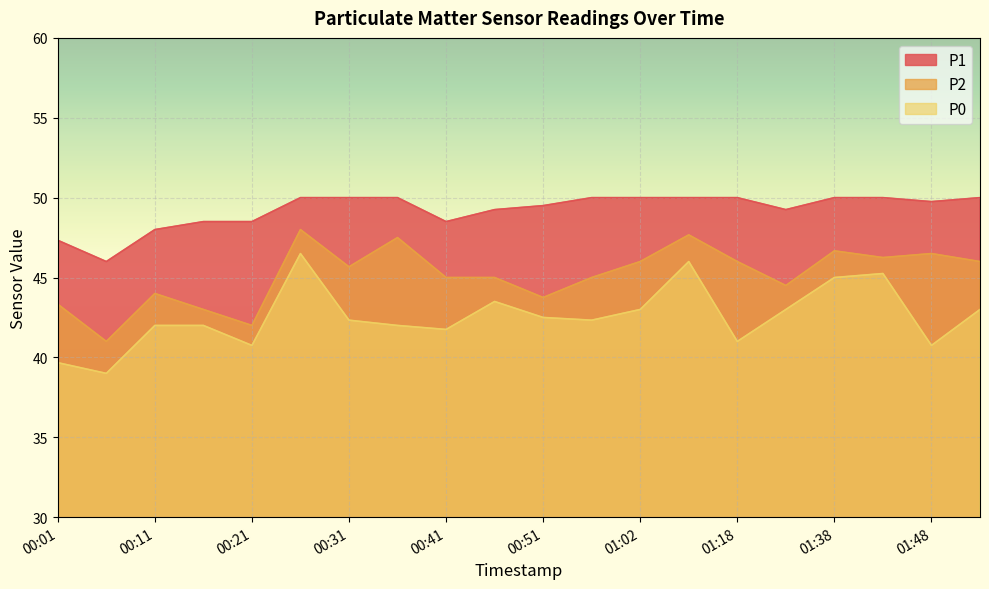

Is the value of P1 at 00:41 greater than the value of P0 at 00:26?

Yes